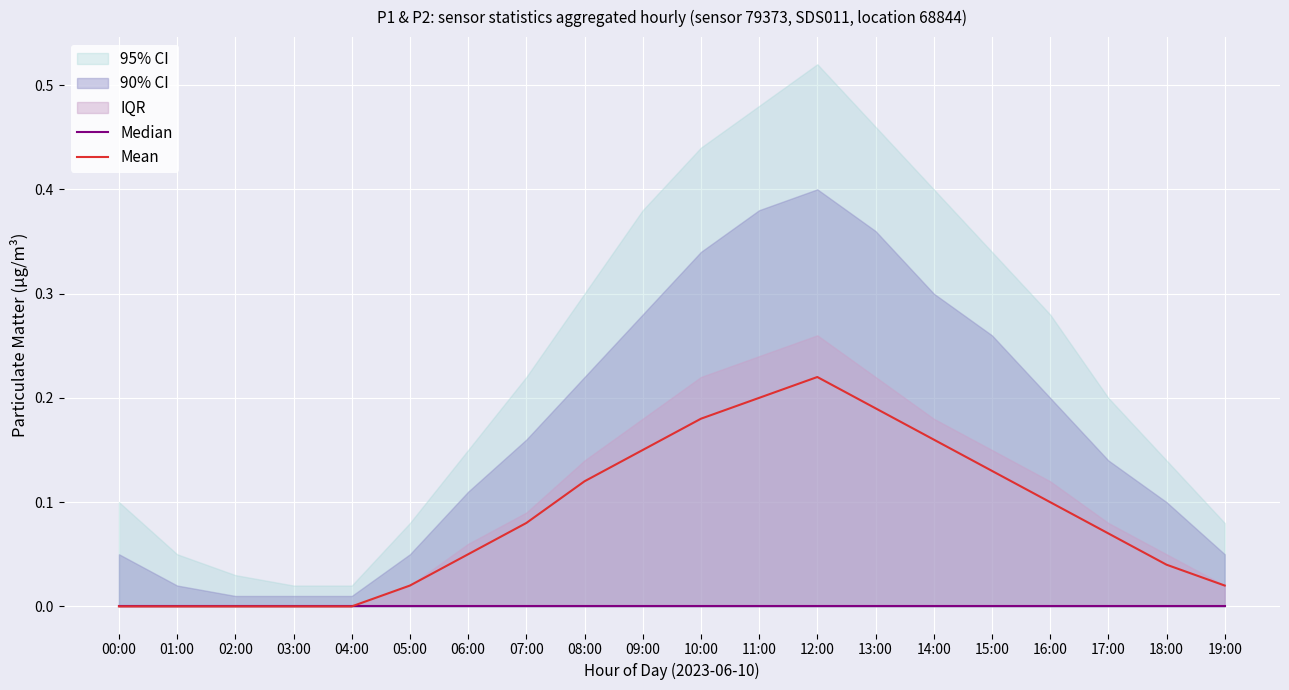

The value of Mean at 04:00 is 0.0. True or false?

True